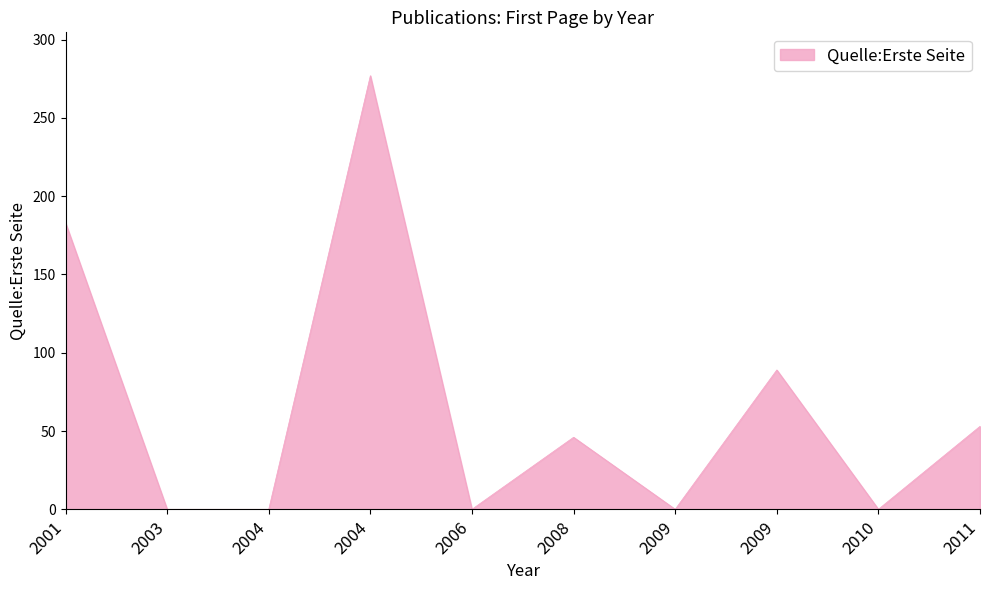

Which has a higher value, 2008 or 2004?

2004